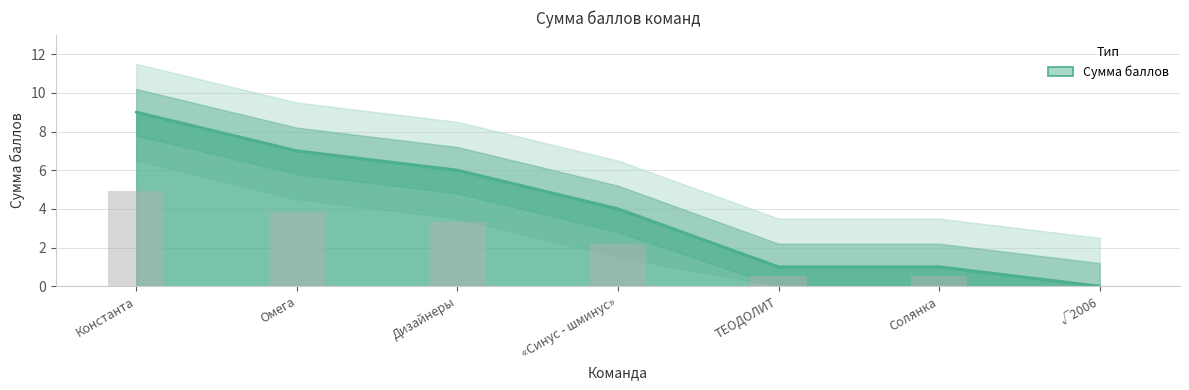

At which category does the chart reach its peak across all series?

Константа